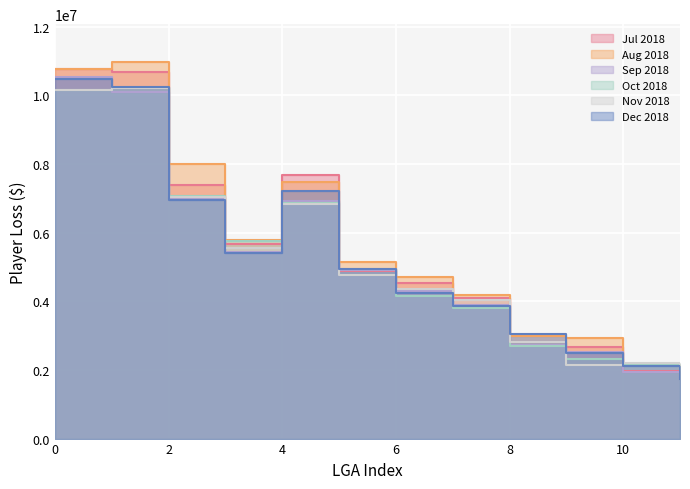

How many interior local valleys does the Aug 2018 series have?

1